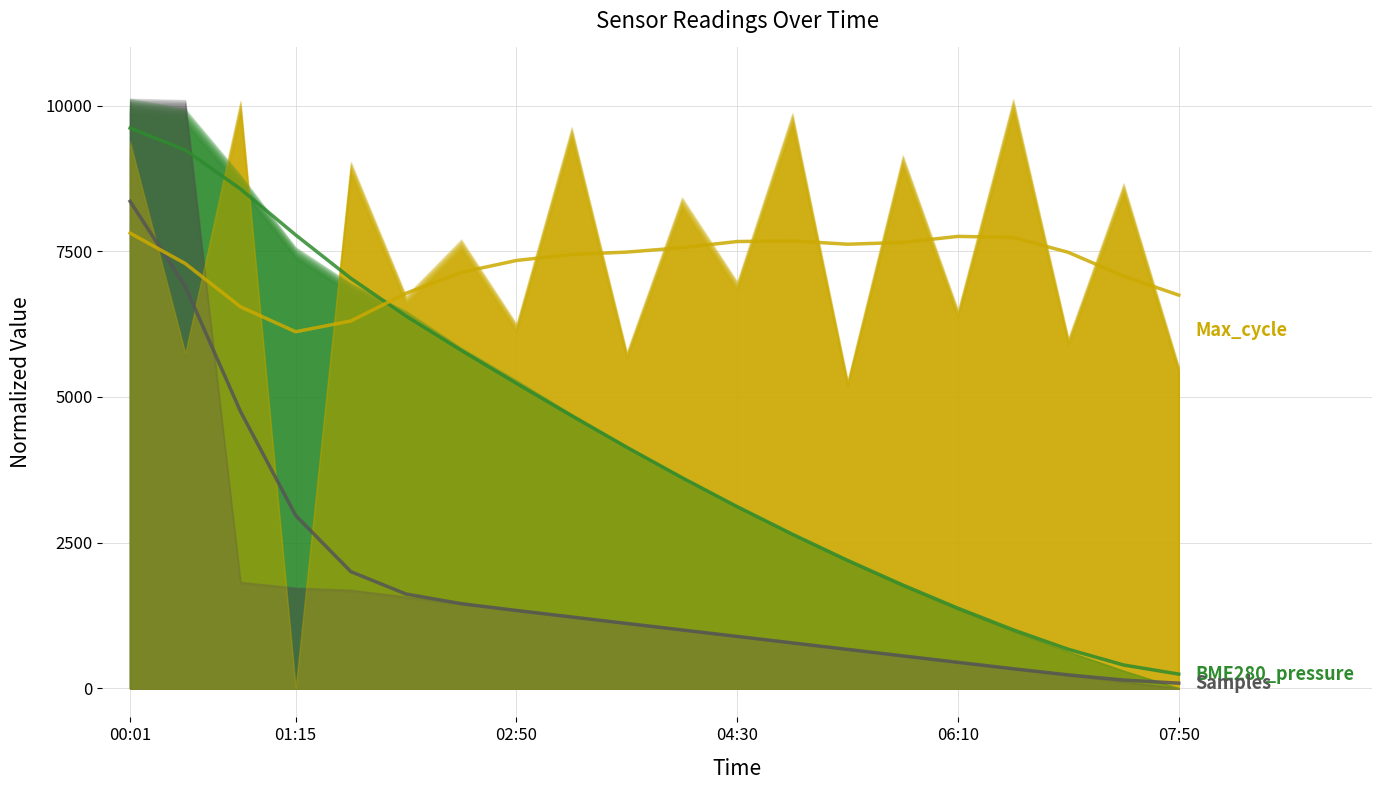

Which series ends up on top after the final intersection of Max_cycle and BME280_pressure?

Max_cycle